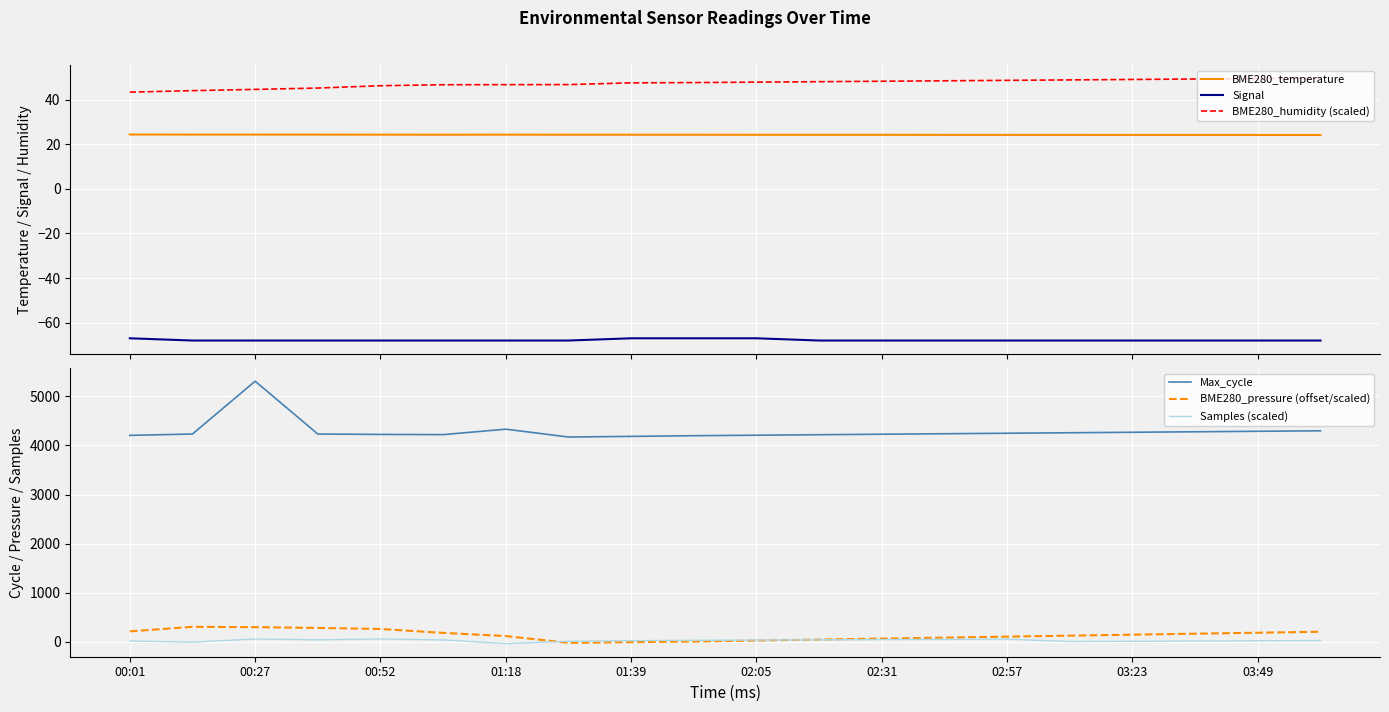

What is the greatest value displayed?

5312.0